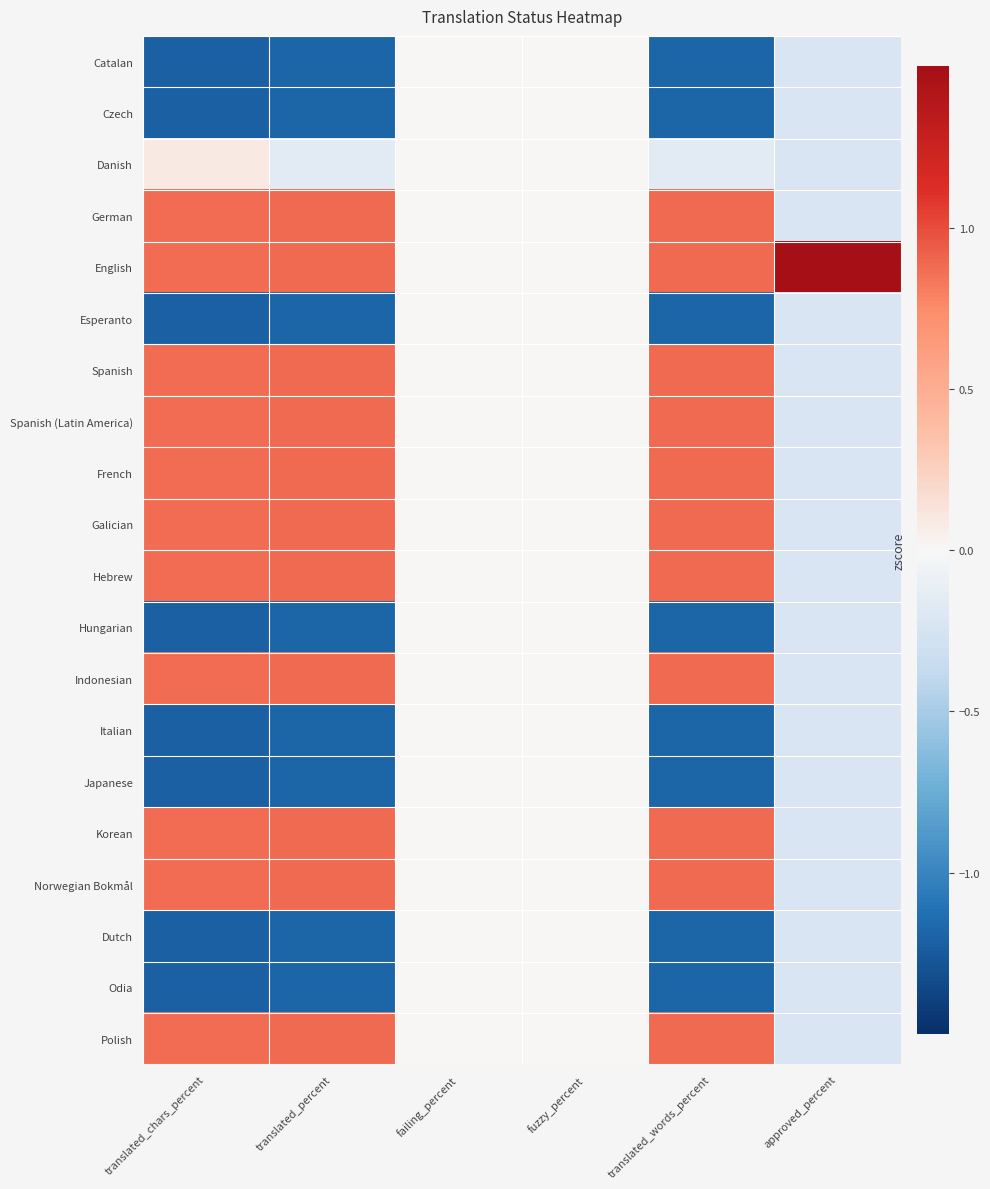

Reading left to right, extract all data points from this chart.

Catalan: translated_chars_percent=-1.2	translated_percent=-1.2	failing_percent=0.0	fuzzy_percent=0.0	translated_words_percent=-1.2	approved_percent=-0.2
Czech: translated_chars_percent=-1.2	translated_percent=-1.2	failing_percent=0.0	fuzzy_percent=0.0	translated_words_percent=-1.2	approved_percent=-0.2
Danish: translated_chars_percent=0.1	translated_percent=-0.2	failing_percent=0.0	fuzzy_percent=0.0	translated_words_percent=-0.2	approved_percent=-0.2
German: translated_chars_percent=0.9	translated_percent=0.9	failing_percent=0.0	fuzzy_percent=0.0	translated_words_percent=0.9	approved_percent=-0.2
English: translated_chars_percent=0.9	translated_percent=0.9	failing_percent=0.0	fuzzy_percent=0.0	translated_words_percent=0.9	approved_percent=4.4
Esperanto: translated_chars_percent=-1.2	translated_percent=-1.2	failing_percent=0.0	fuzzy_percent=0.0	translated_words_percent=-1.2	approved_percent=-0.2
Spanish: translated_chars_percent=0.9	translated_percent=0.9	failing_percent=0.0	fuzzy_percent=0.0	translated_words_percent=0.9	approved_percent=-0.2
Spanish (Latin America): translated_chars_percent=0.9	translated_percent=0.9	failing_percent=0.0	fuzzy_percent=0.0	translated_words_percent=0.9	approved_percent=-0.2
French: translated_chars_percent=0.9	translated_percent=0.9	failing_percent=0.0	fuzzy_percent=0.0	translated_words_percent=0.9	approved_percent=-0.2
Galician: translated_chars_percent=0.9	translated_percent=0.9	failing_percent=0.0	fuzzy_percent=0.0	translated_words_percent=0.9	approved_percent=-0.2
Hebrew: translated_chars_percent=0.9	translated_percent=0.9	failing_percent=0.0	fuzzy_percent=0.0	translated_words_percent=0.9	approved_percent=-0.2
Hungarian: translated_chars_percent=-1.2	translated_percent=-1.2	failing_percent=0.0	fuzzy_percent=0.0	translated_words_percent=-1.2	approved_percent=-0.2
Indonesian: translated_chars_percent=0.9	translated_percent=0.9	failing_percent=0.0	fuzzy_percent=0.0	translated_words_percent=0.9	approved_percent=-0.2
Italian: translated_chars_percent=-1.2	translated_percent=-1.2	failing_percent=0.0	fuzzy_percent=0.0	translated_words_percent=-1.2	approved_percent=-0.2
Japanese: translated_chars_percent=-1.2	translated_percent=-1.2	failing_percent=0.0	fuzzy_percent=0.0	translated_words_percent=-1.2	approved_percent=-0.2
Korean: translated_chars_percent=0.9	translated_percent=0.9	failing_percent=0.0	fuzzy_percent=0.0	translated_words_percent=0.9	approved_percent=-0.2
Norwegian Bokmål: translated_chars_percent=0.9	translated_percent=0.9	failing_percent=0.0	fuzzy_percent=0.0	translated_words_percent=0.9	approved_percent=-0.2
Dutch: translated_chars_percent=-1.2	translated_percent=-1.2	failing_percent=0.0	fuzzy_percent=0.0	translated_words_percent=-1.2	approved_percent=-0.2
Odia: translated_chars_percent=-1.2	translated_percent=-1.2	failing_percent=0.0	fuzzy_percent=0.0	translated_words_percent=-1.2	approved_percent=-0.2
Polish: translated_chars_percent=0.9	translated_percent=0.9	failing_percent=0.0	fuzzy_percent=0.0	translated_words_percent=0.9	approved_percent=-0.2